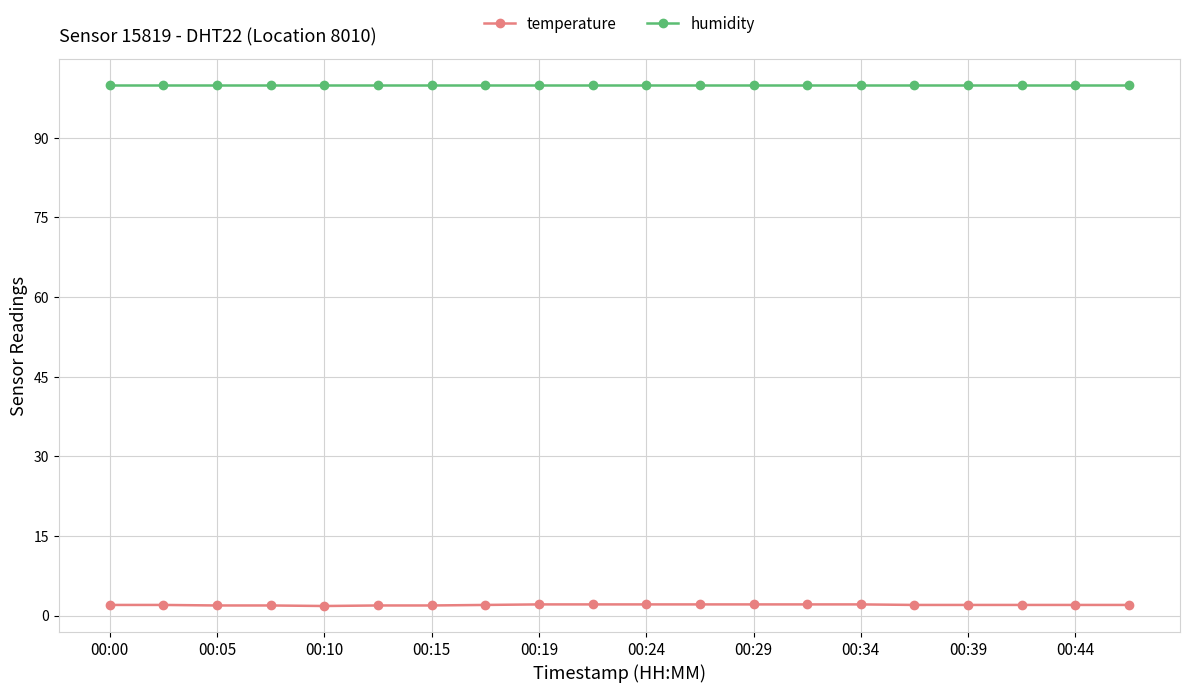

What is the sum of all temperature values?

40.1